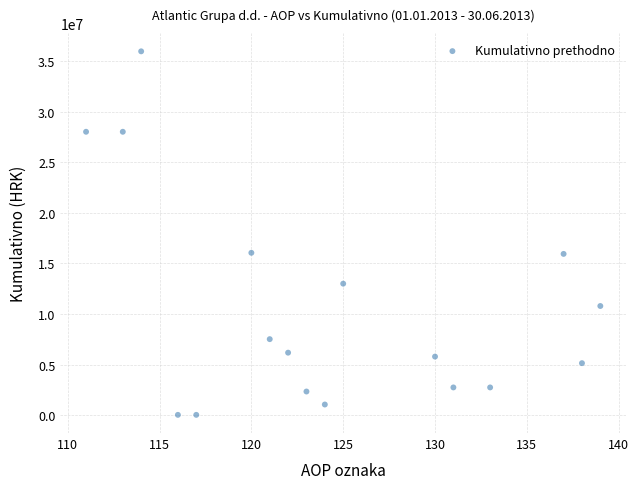

What is the range of Y values (max minus min)?

35909078